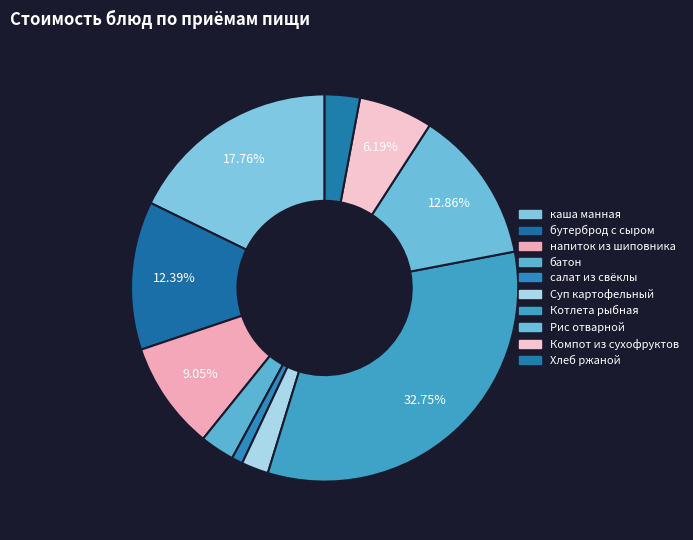

Combined, what portion of the pie is напиток из шиповника and Хлеб ржаной?

12.0%